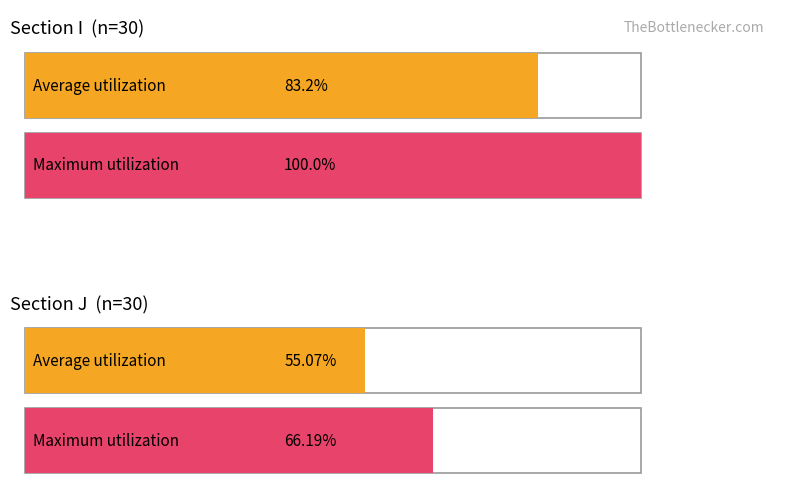

Which category has the highest value across all series?

I